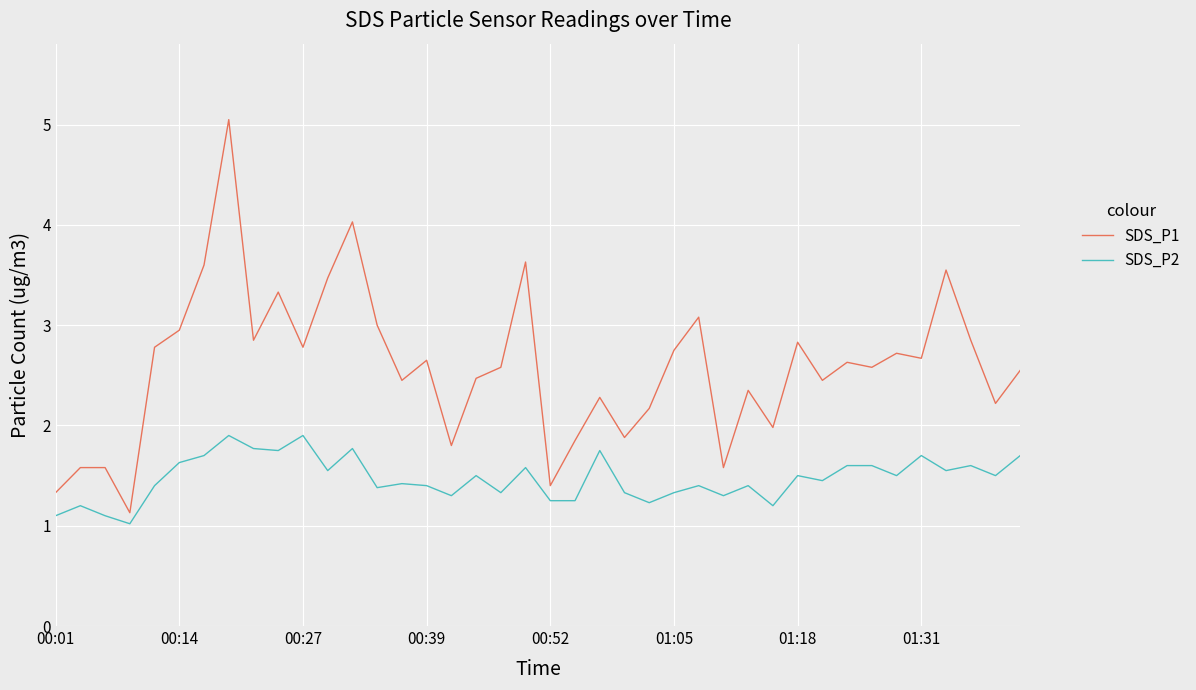

What is the lowest value of the SDS_P2 series?

1.0